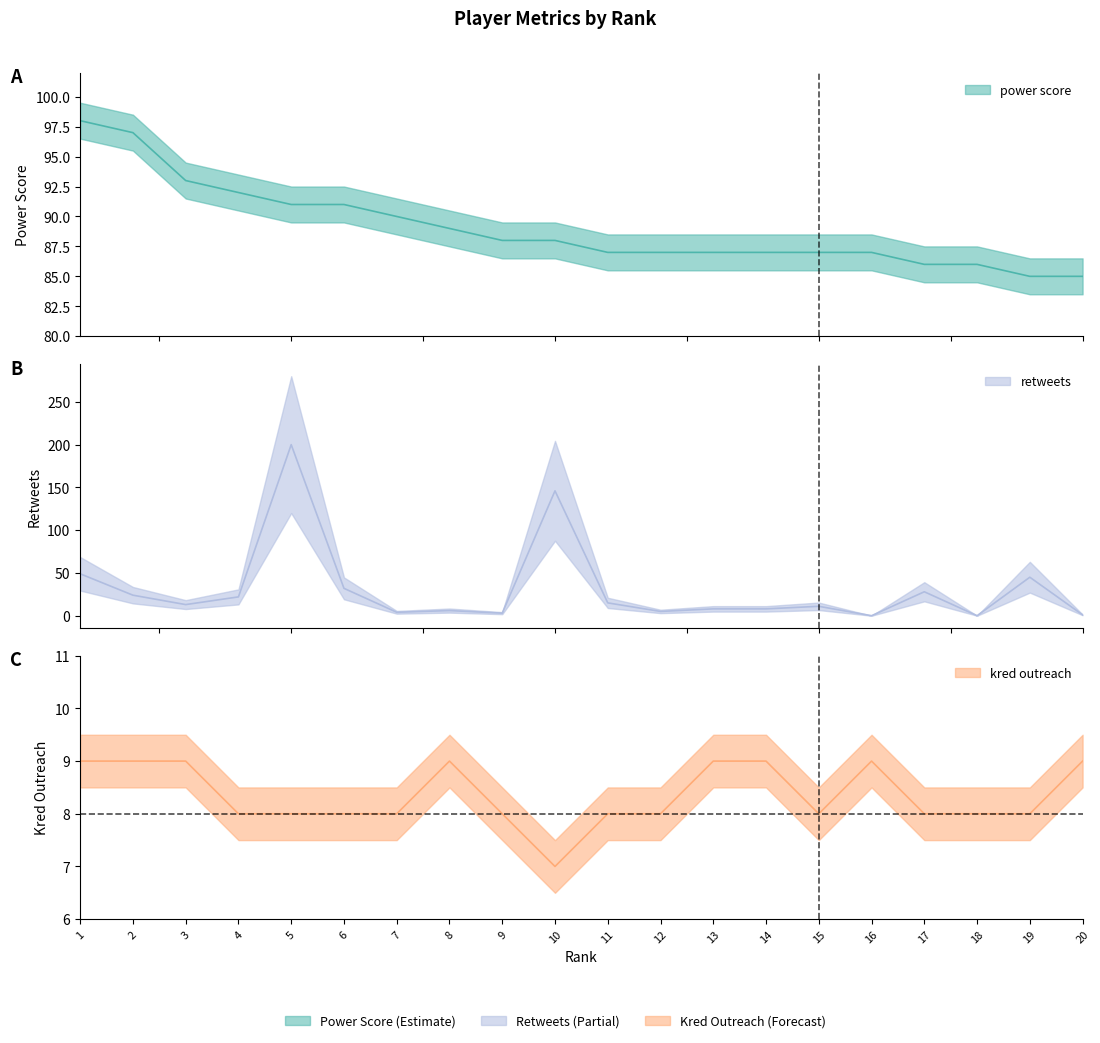

Count the number of data series in this chart.

3